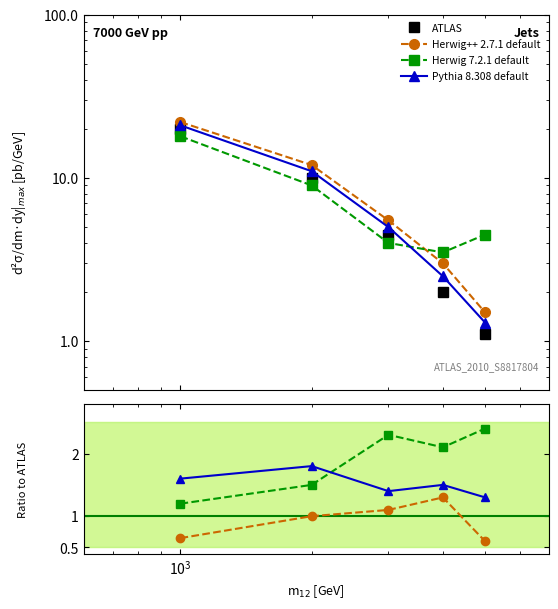

After their last crossing, which series has the higher values: ATLAS or Pythia 8.308 default?

Pythia 8.308 default